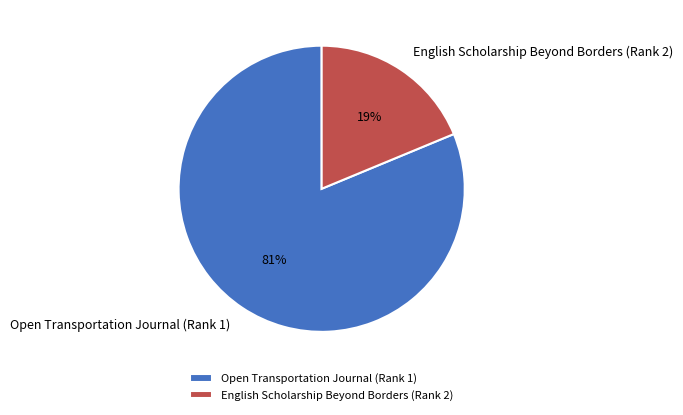

Is it true that Open Transportation Journal (Rank 1) is 86% of the pie?

False